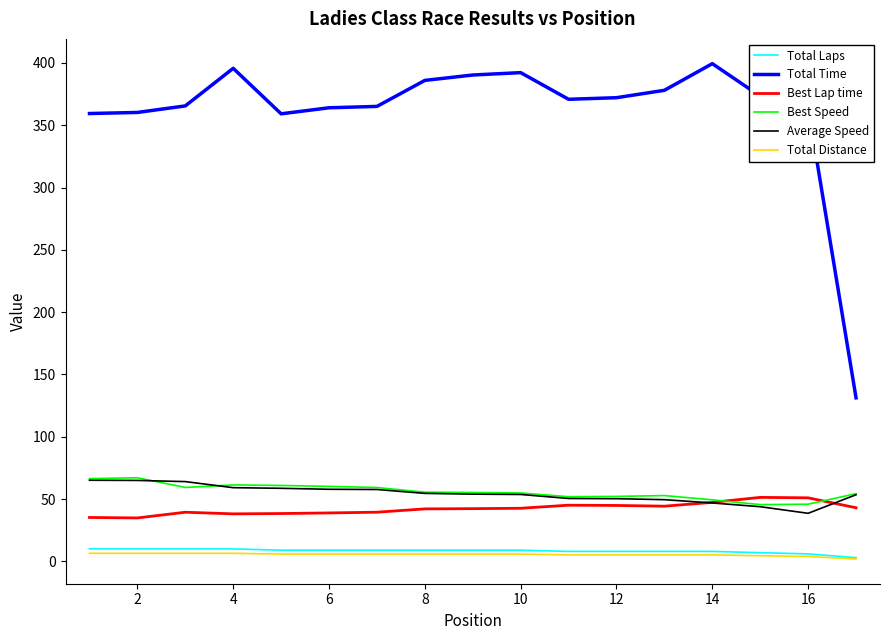

What is the average value of the Total Distance series?

5.4